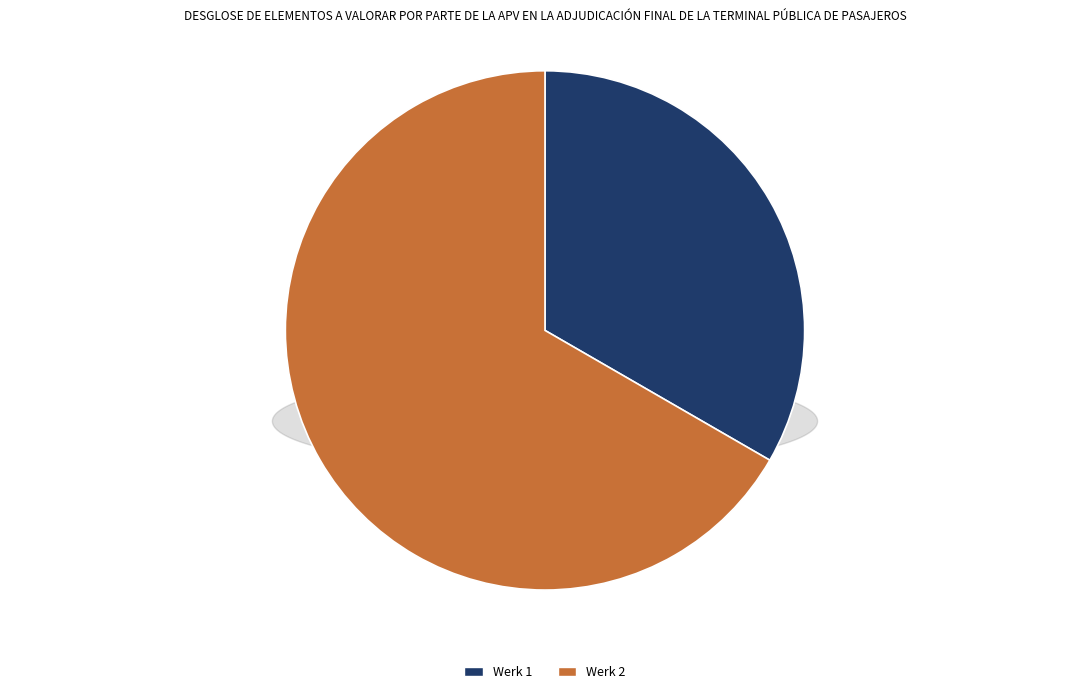

To the nearest percent, what is the combined percentage of Werk 2 and Werk 1?

100%